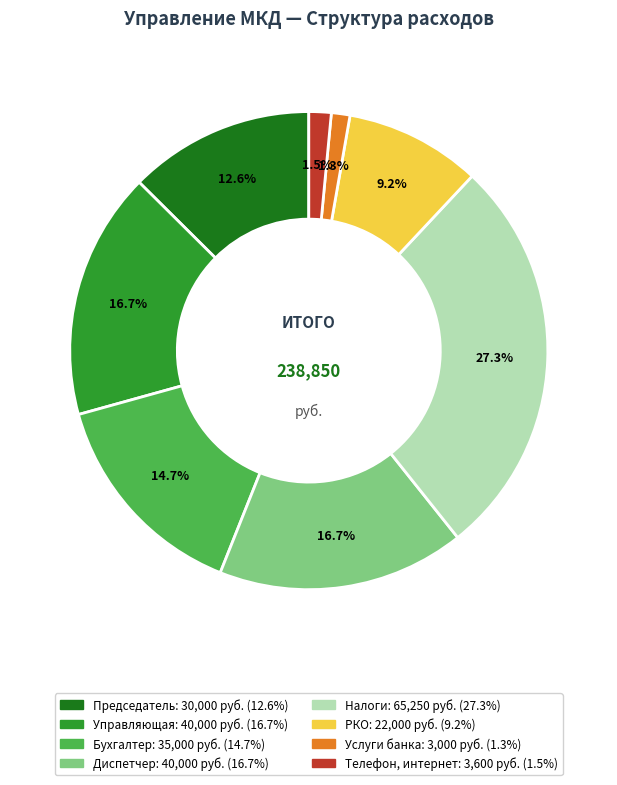

Is there a majority slice in this chart?

No